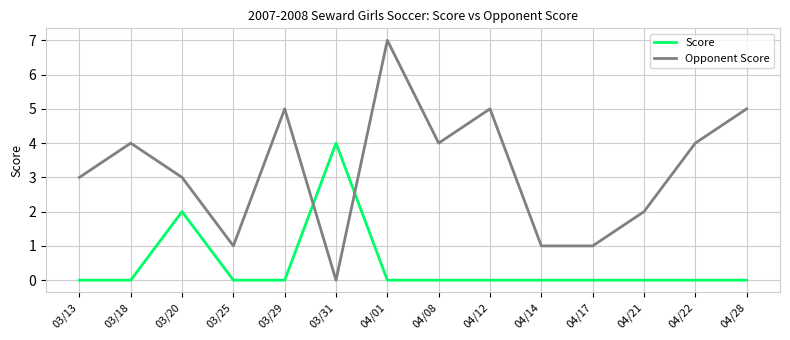

Rank the series by their average value, from highest to lowest.

Opponent Score, Score